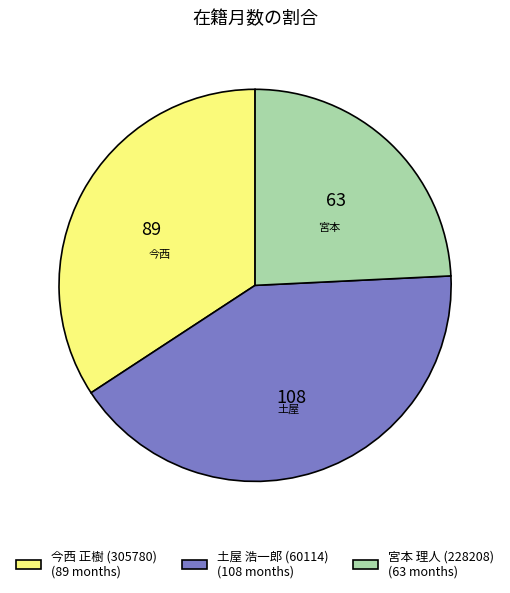

Combined, do 今西 正樹 (305780) and 土屋 浩一郎 (60114) account for over 50%?

Yes